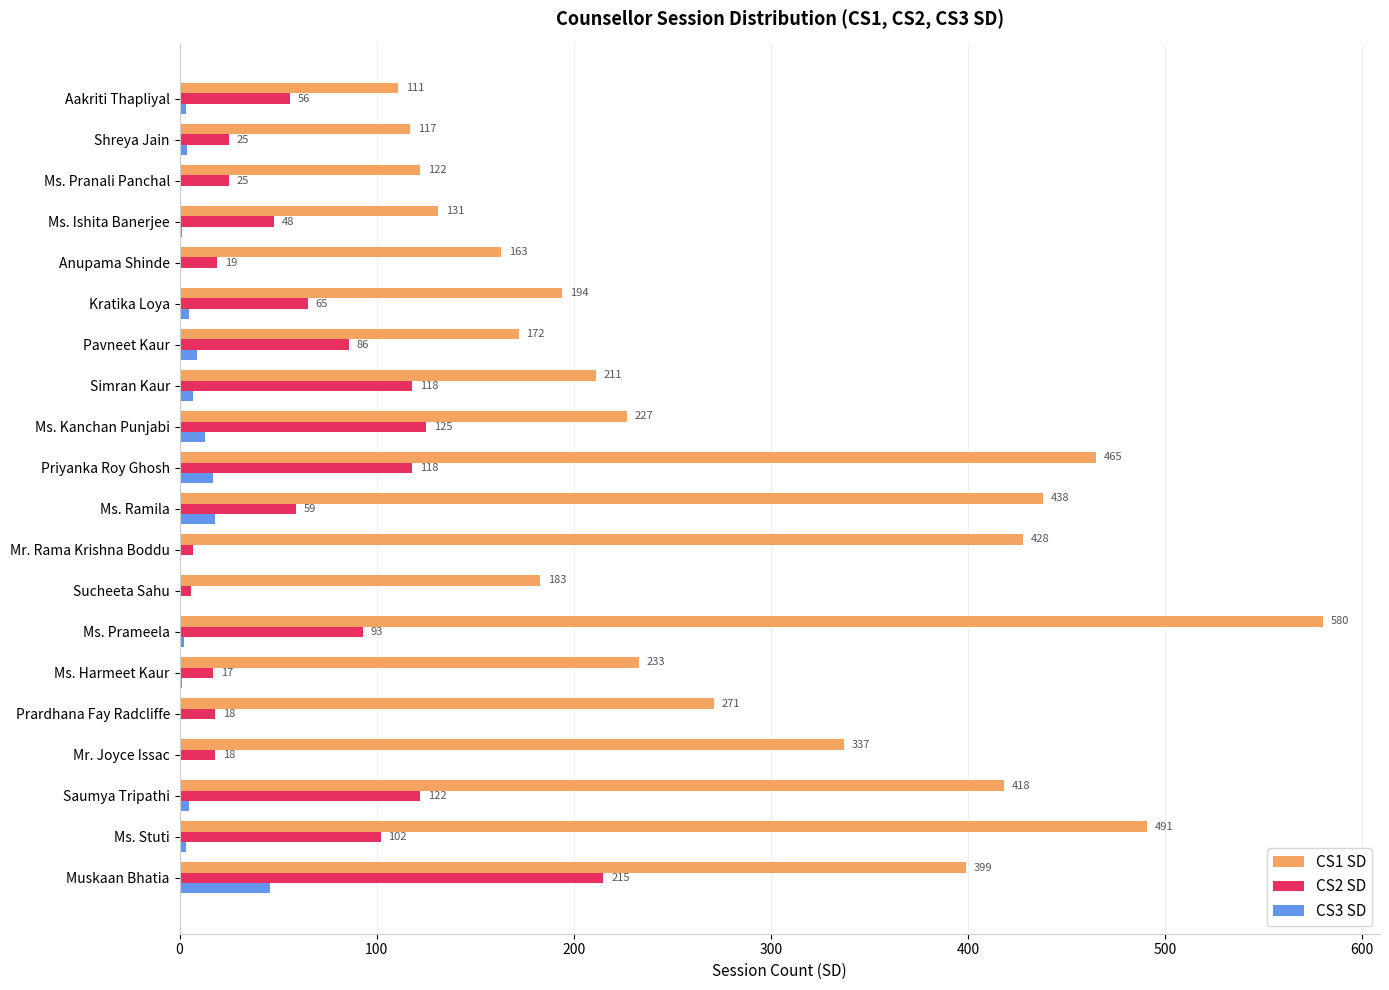

How many positive values does the CS3 SD series have?

14